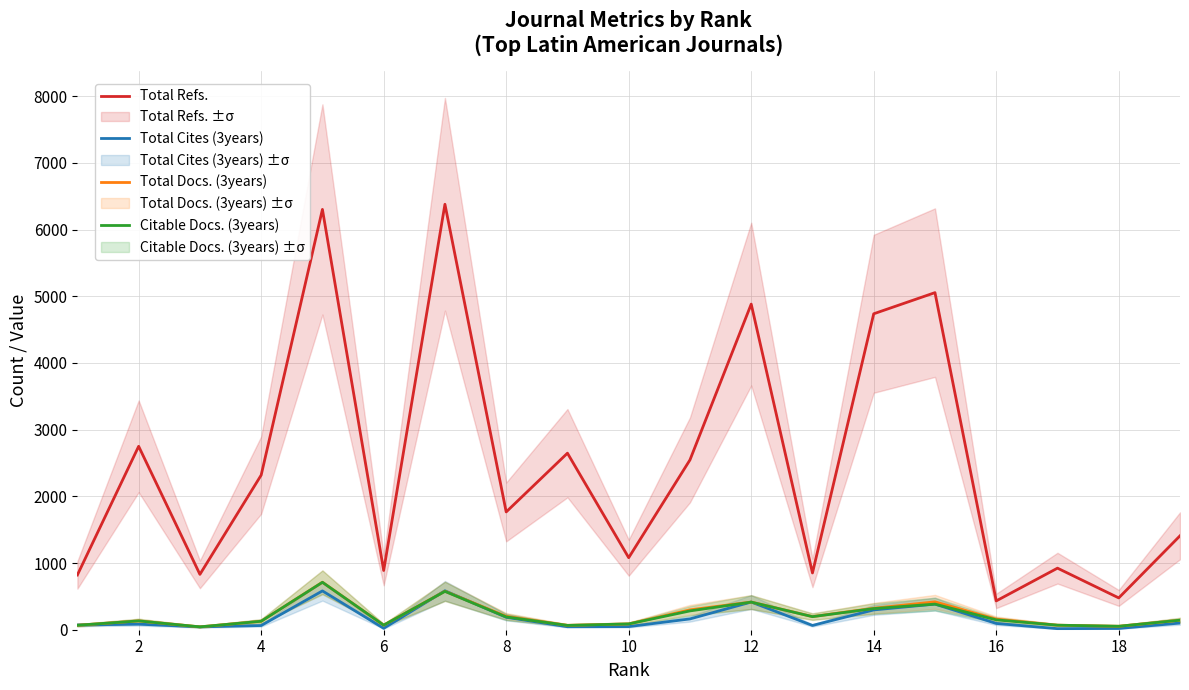

True or false: Total Refs. and Citable Docs. (3years) intersect in this chart.

False